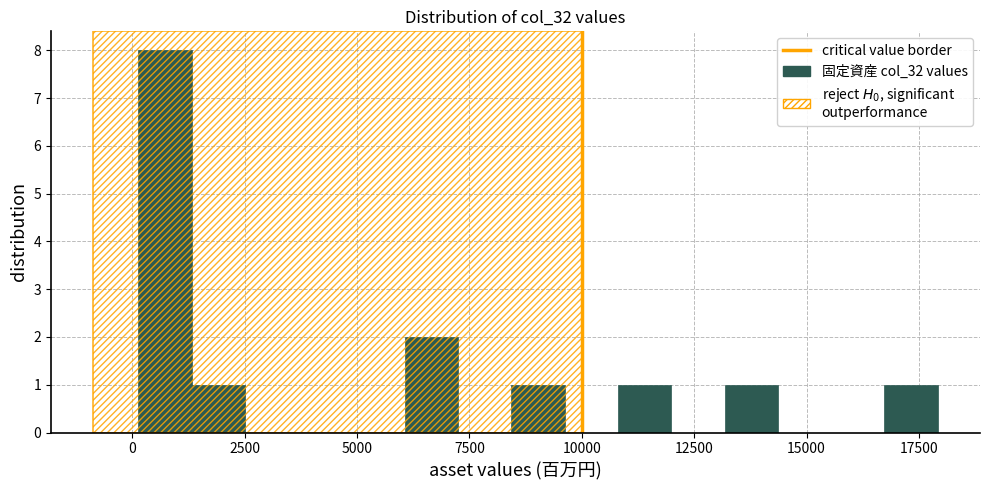

Around what value on the x-axis is the tallest bar? Give the approximate position of its centre, as read against the axis.

500